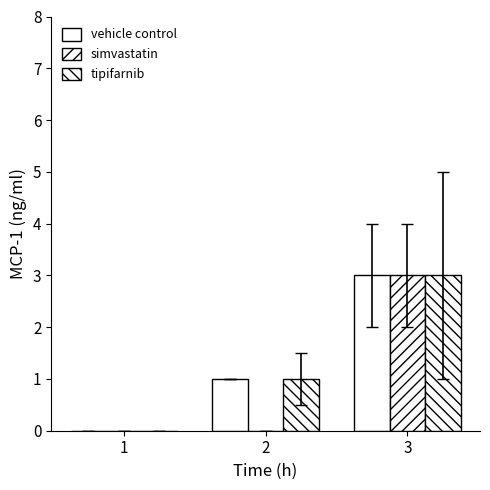

Reading left to right, extract all data points from this chart.

vehicle control: 0	1	3
simvastatin: 0	0	3
tipifarnib: 0	1	3